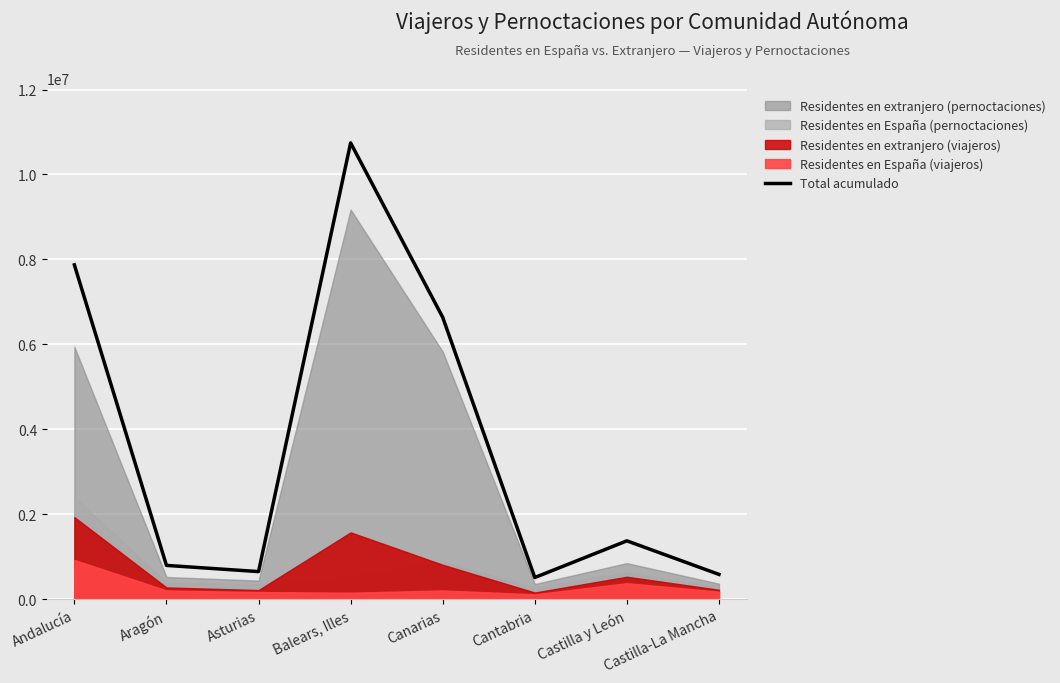

Which label corresponds to the smallest value in the chart?

Cantabria